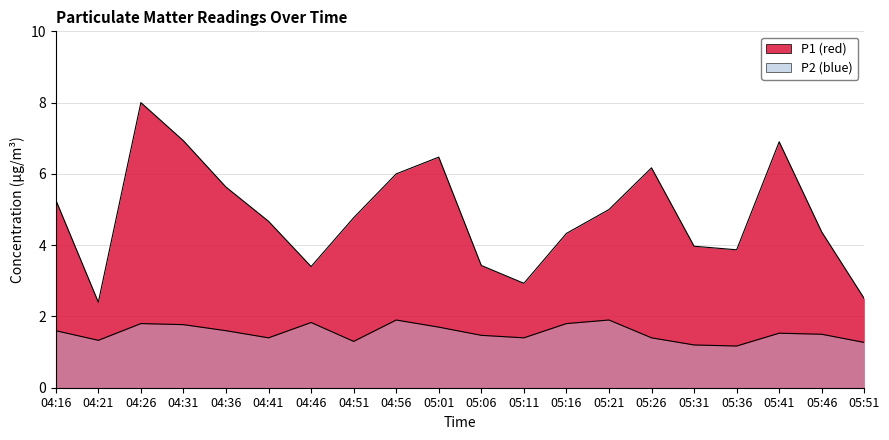

True or false: P1 has more than 2 interior local peaks.

True